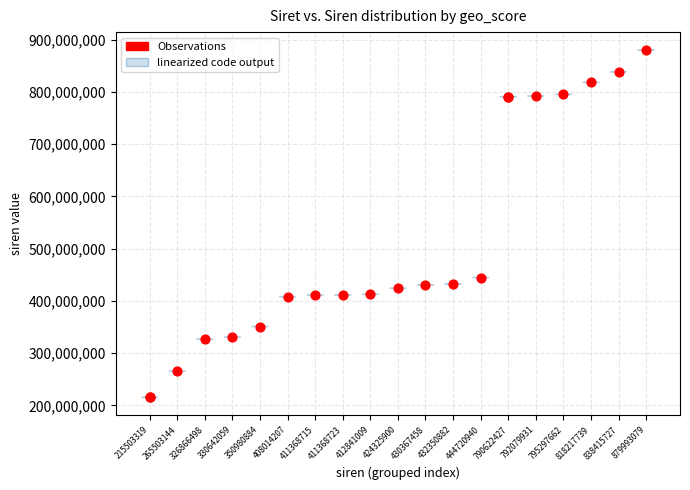

What Y value in the scatter plot is closest to 547748199?

444720940